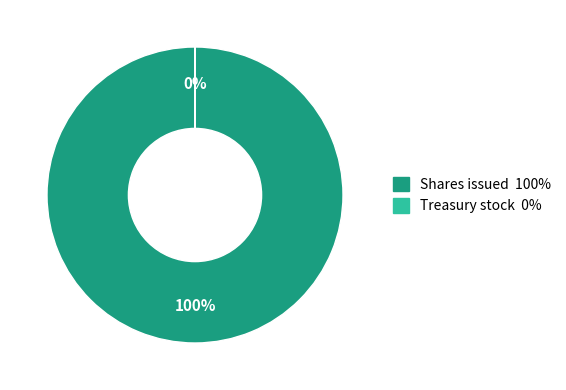

To the nearest percent, what is the average slice percentage?

50%